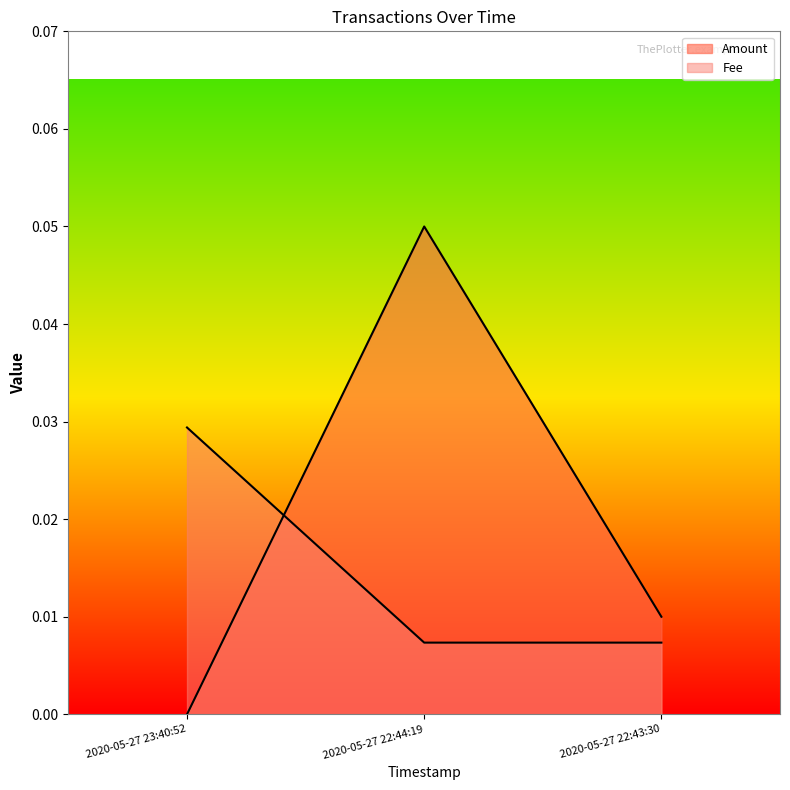

Count the number of data series in this chart.

2